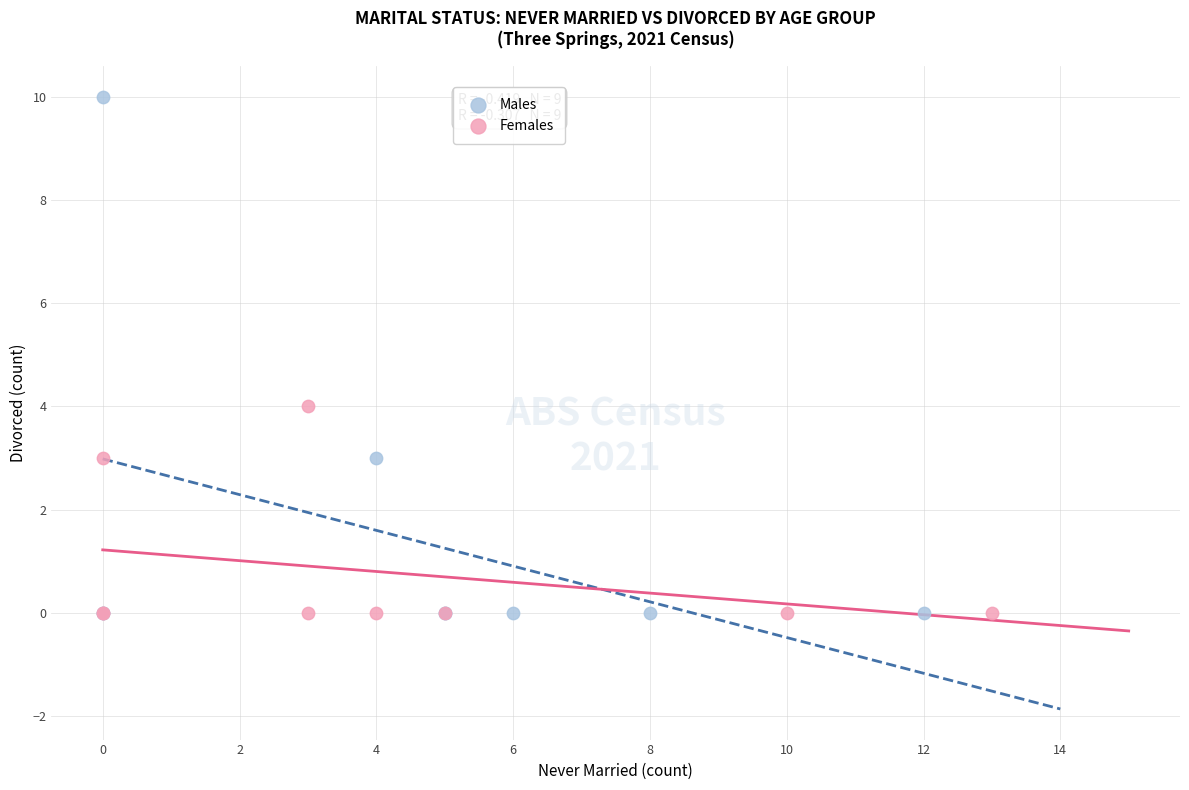

Which series has the largest Y range (max minus min)?

Males